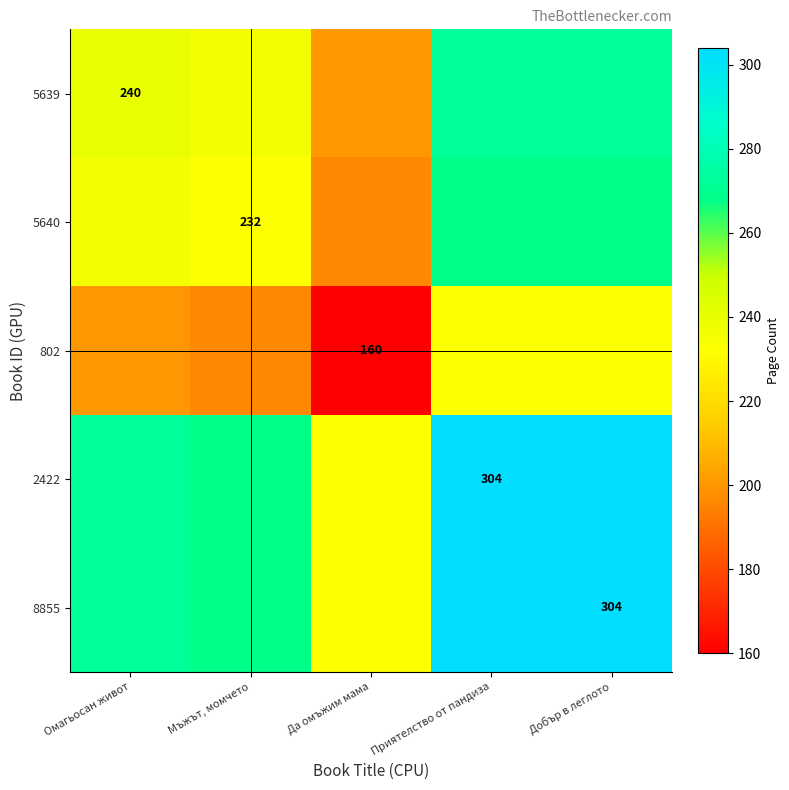

The value of 5640 at Мъжът, момчето is 400. True or false?

False